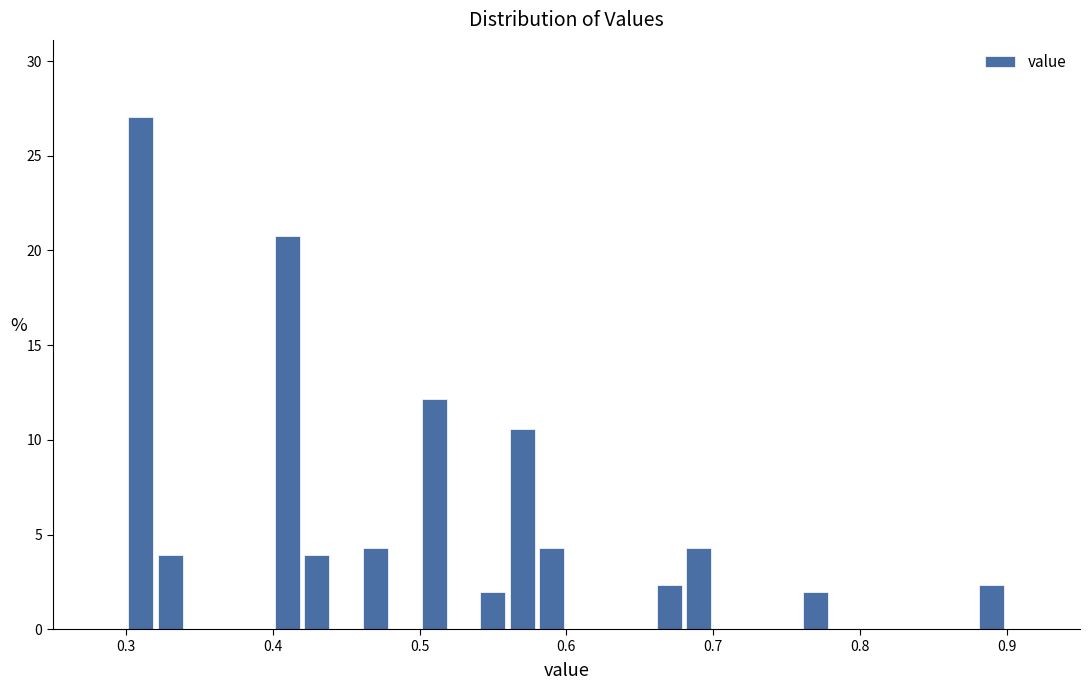

Around what value on the x-axis is the tallest bar? Give the approximate position of its centre, as read against the axis.

0.31